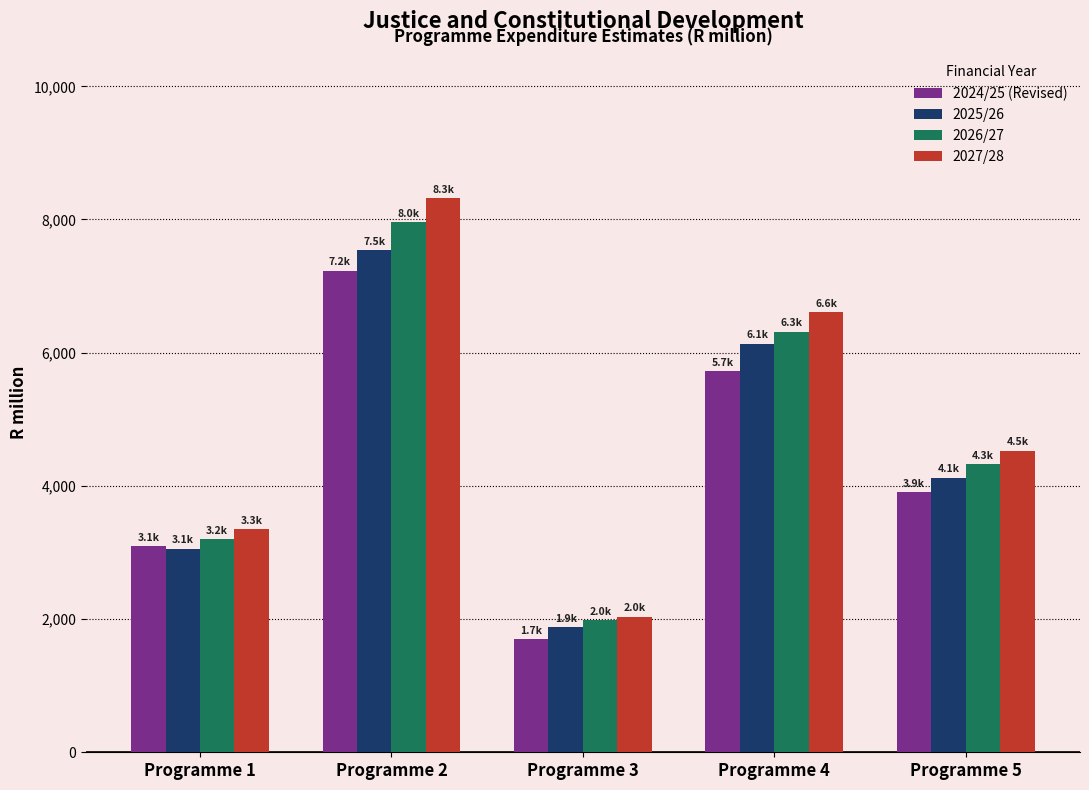

What is the sum of the 2025/26 values at Programme 3 and Programme 4?

8016.3